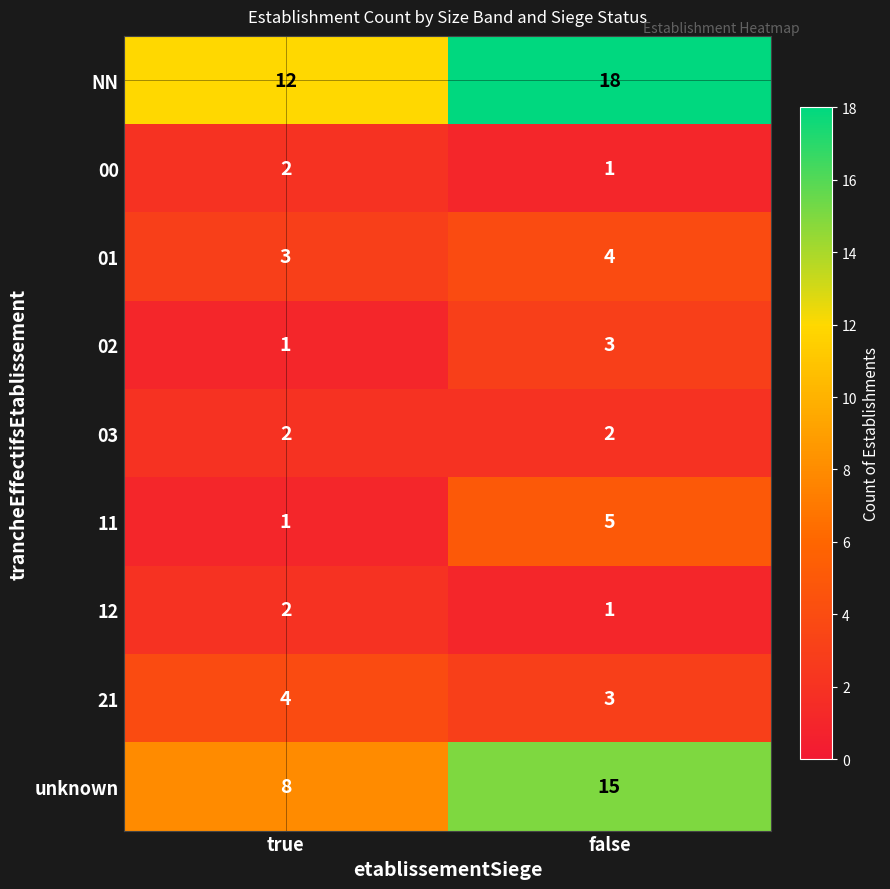

What value does the NN series have at false?

18